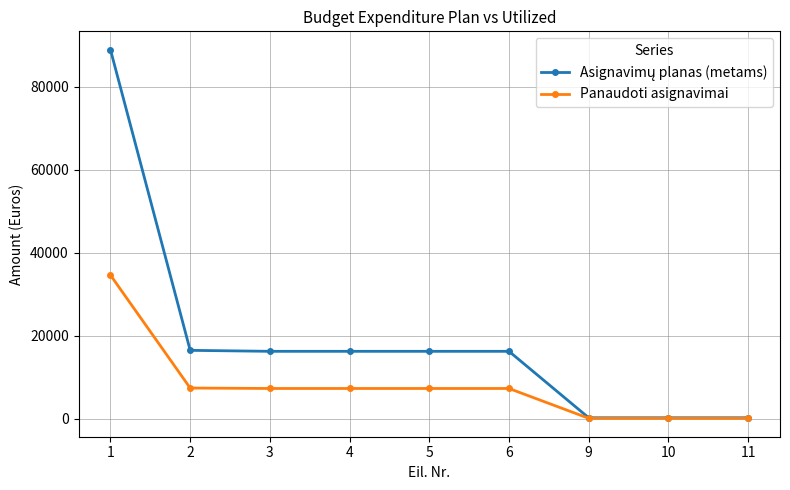

What is the difference between the maximum and minimum values in the Panaudoti asignavimai series?

34482.0